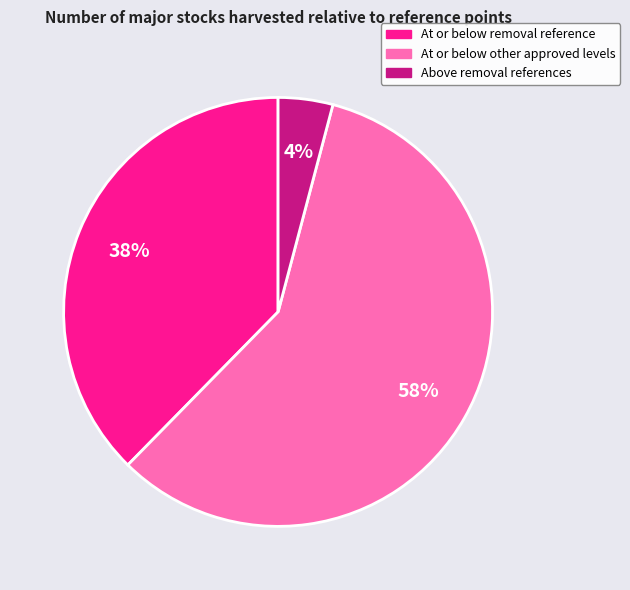

To the nearest percent, what is the average slice percentage?

33%